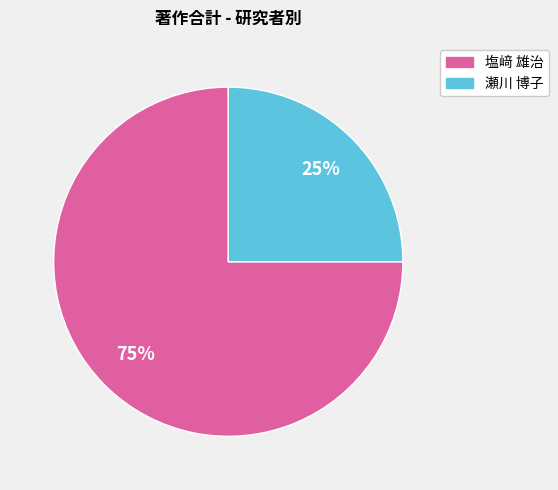

How many slices are in this pie chart?

2